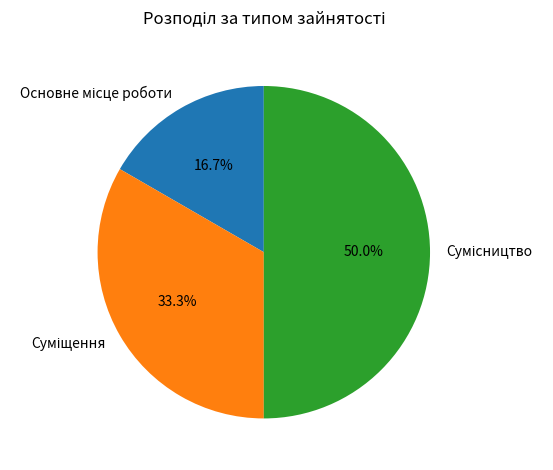

Is there any slice that represents more than half of the pie?

No